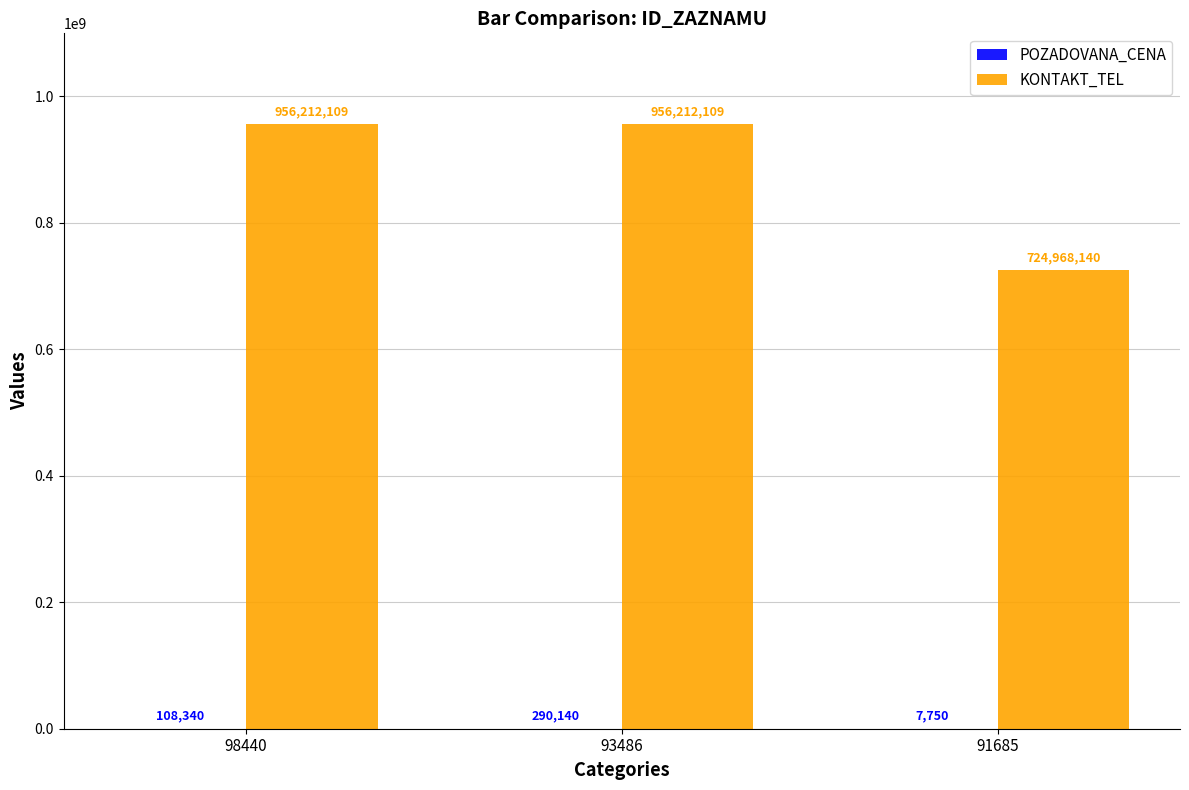

True or false: KONTAKT_TEL has a value of 1020556046 at 91685.

False